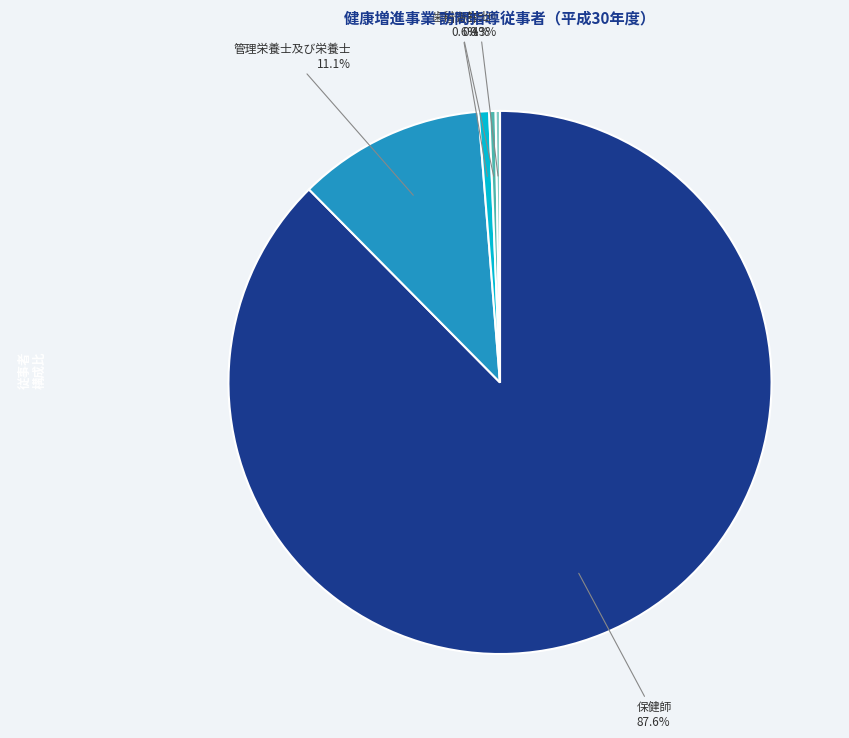

To the nearest percent, what is the average slice percentage?

20%